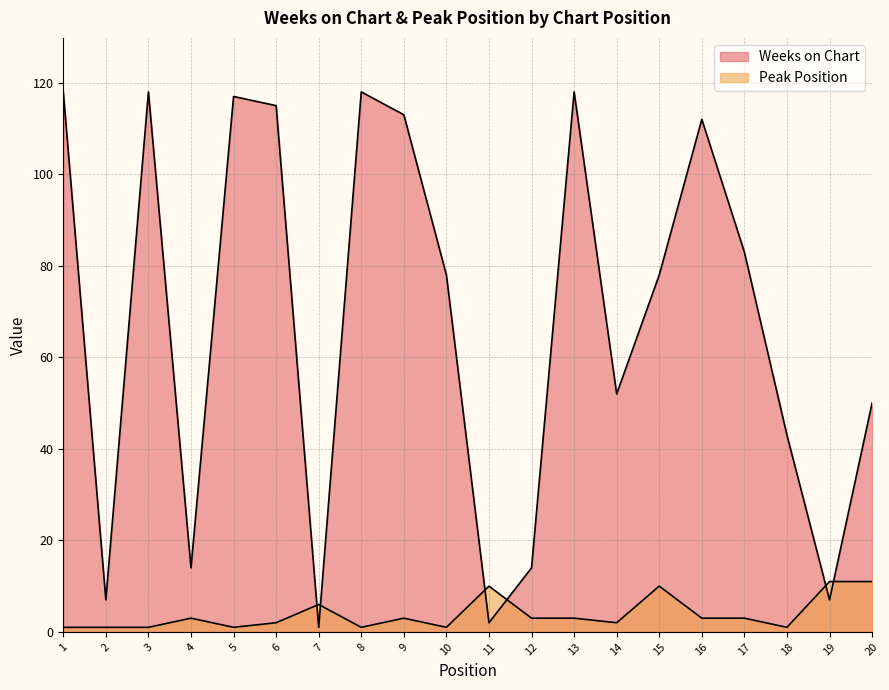

At which category does Peak Position reach its first local valley?

5